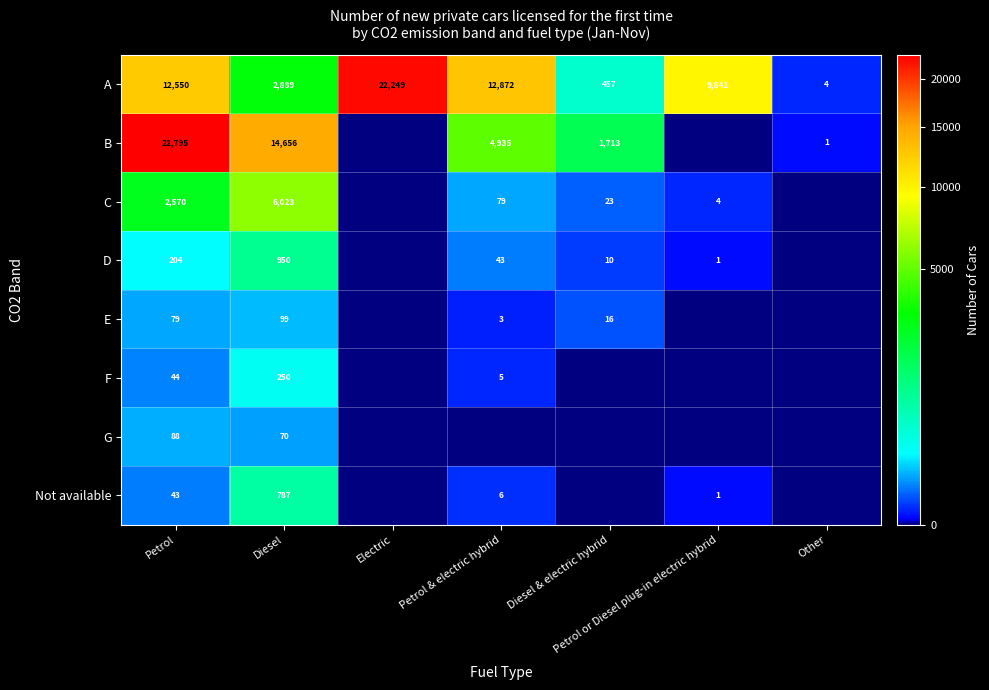

How many data points in E are above 3?

3